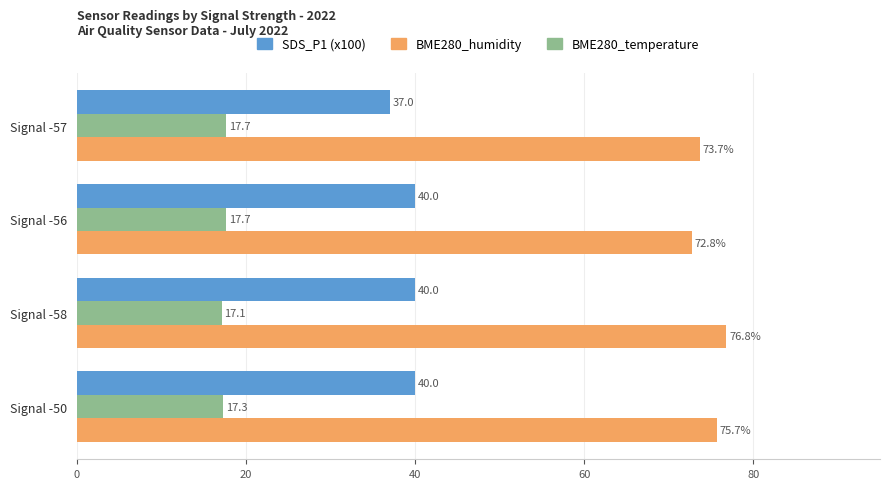

The value of BME280_humidity at Signal -50 is 113.7. True or false?

False